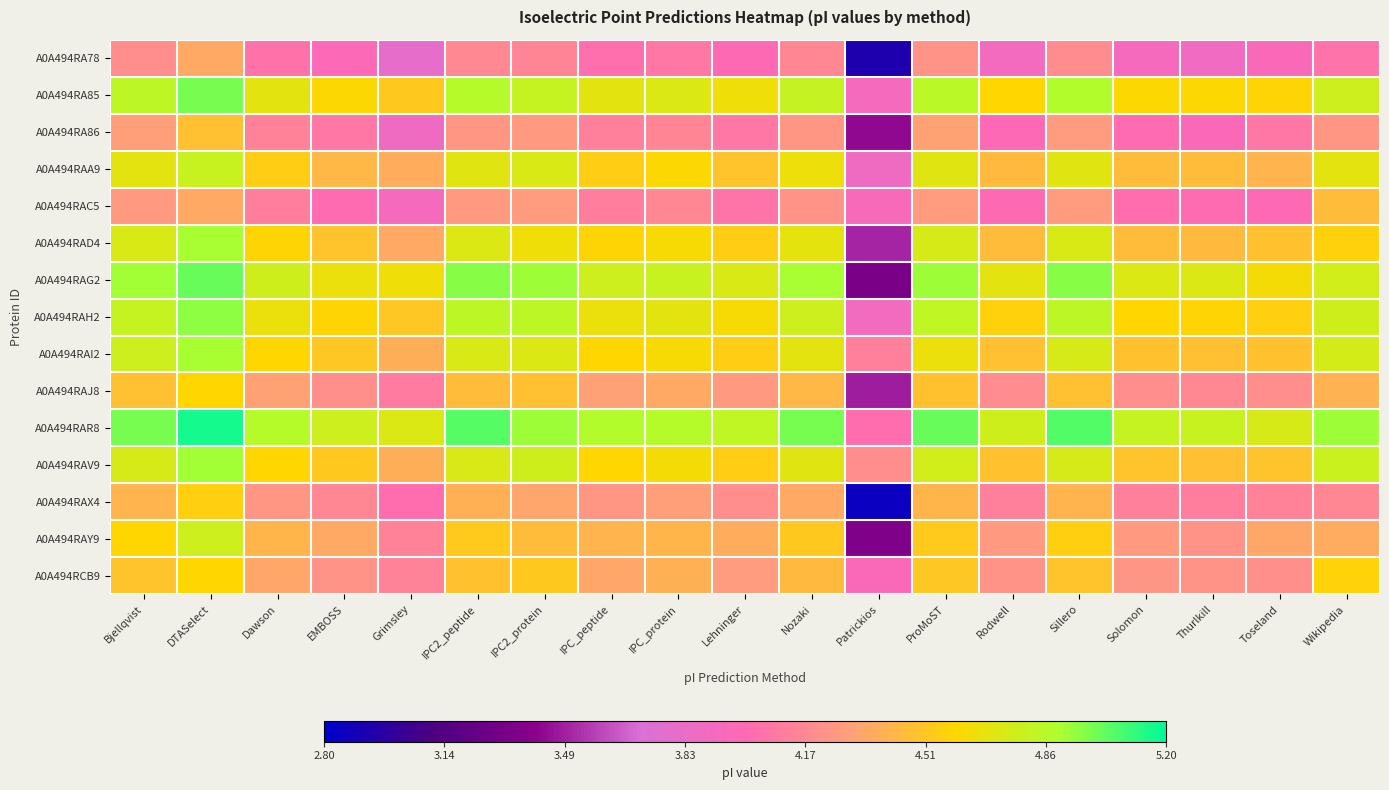

Which series has the largest total across all categories?

A0A494RAR8